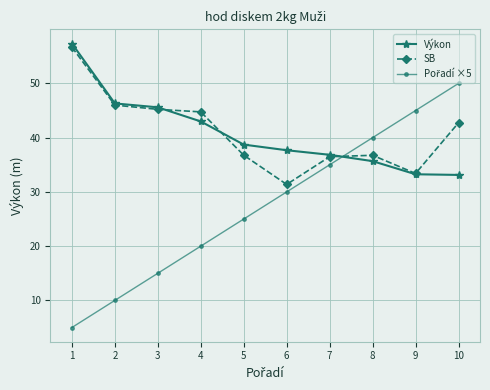

What is the minimum value shown in the chart?

5.0